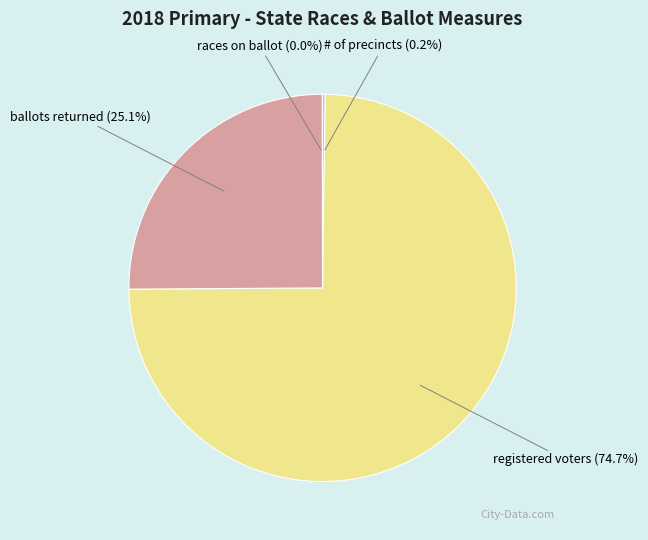

To the nearest percent, what is the difference between the largest and smallest slice percentages?

75%